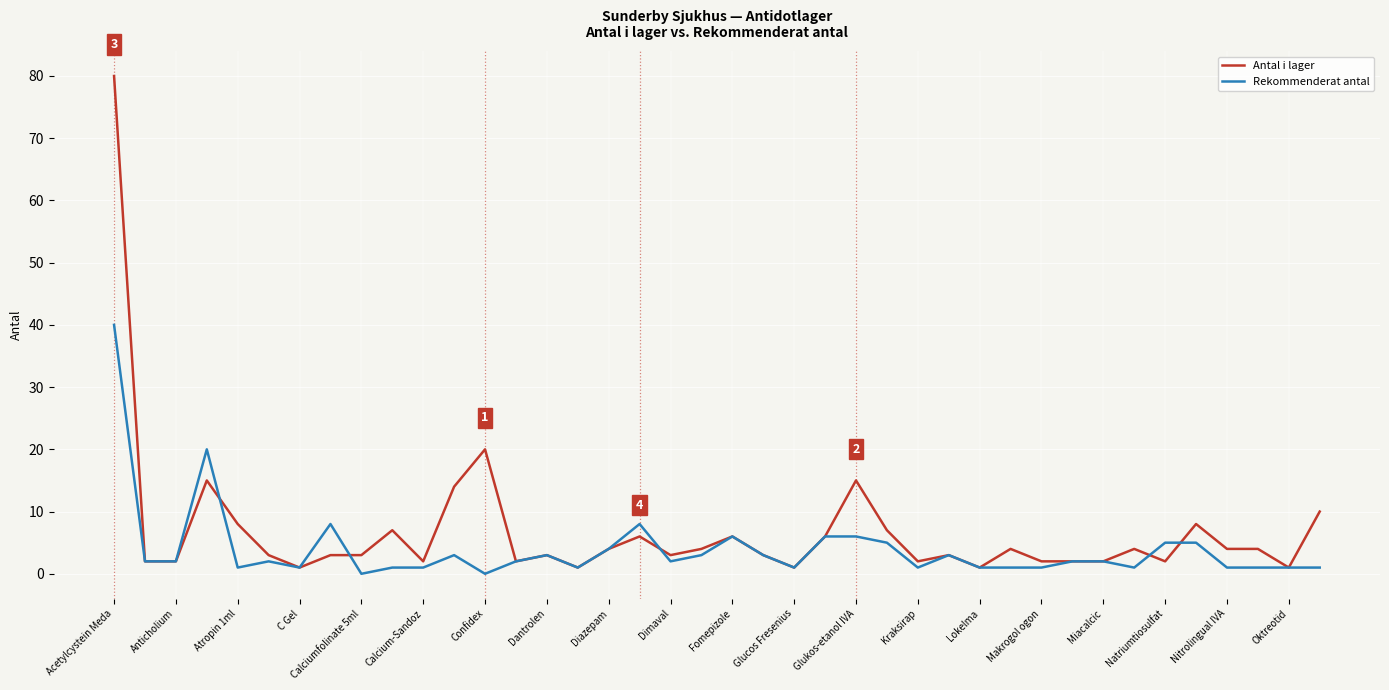

Which series has the widest spread of values?

Antal i lager